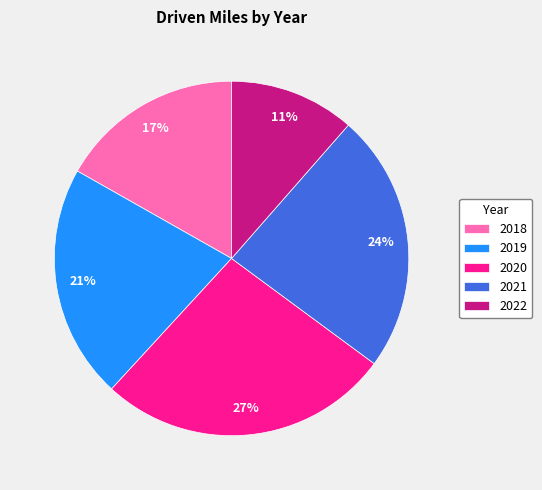

Count the number of slices in the pie.

5